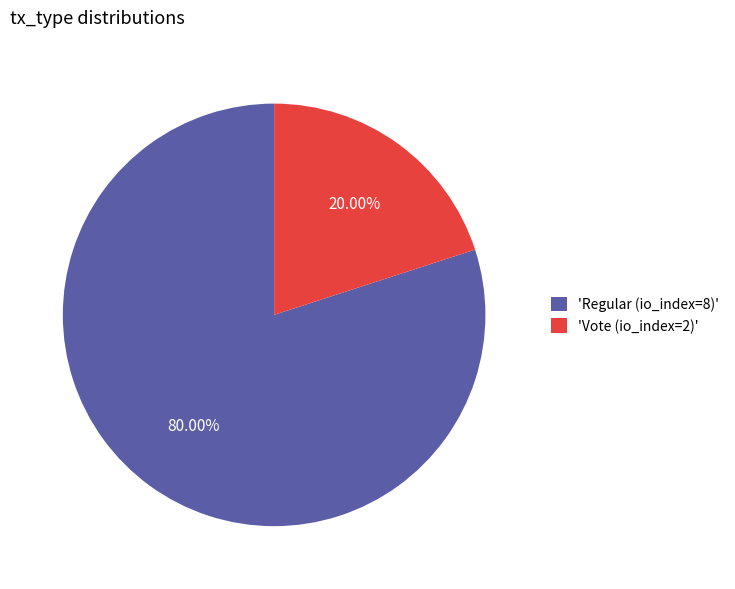

What is the majority slice?

'Regular (io_index=8)'